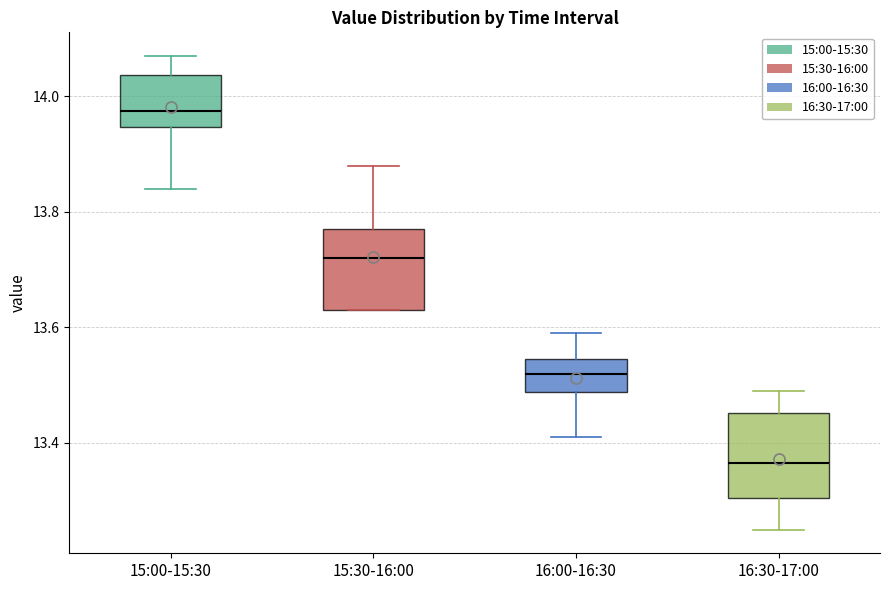

Where is the lower edge of the box for 15:00-15:30 on the y-axis? The values are not printed on the chart, so give them approximately, as read against the axis.

13.94